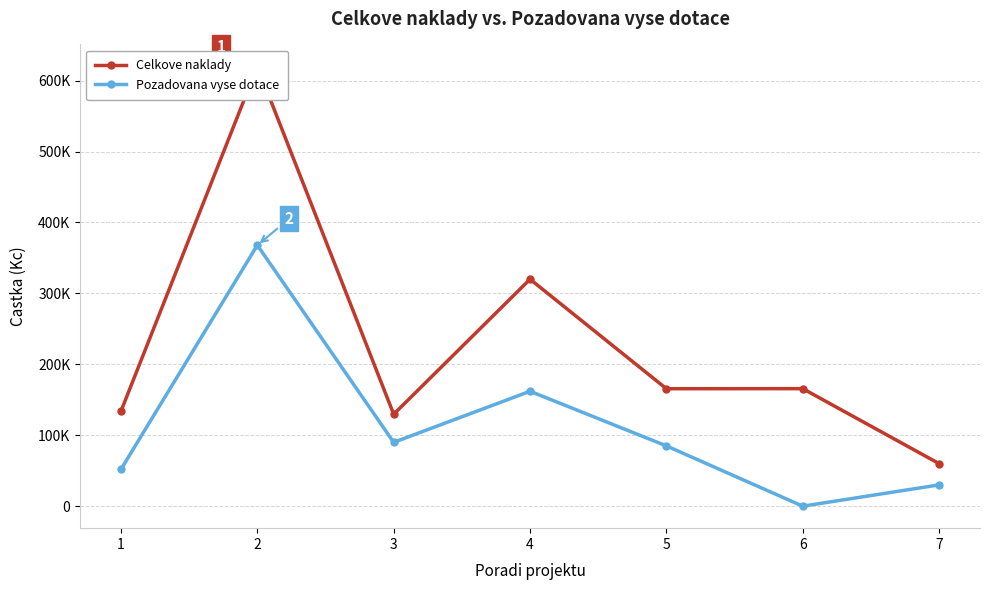

Which has a higher value, 4 or 5?

4